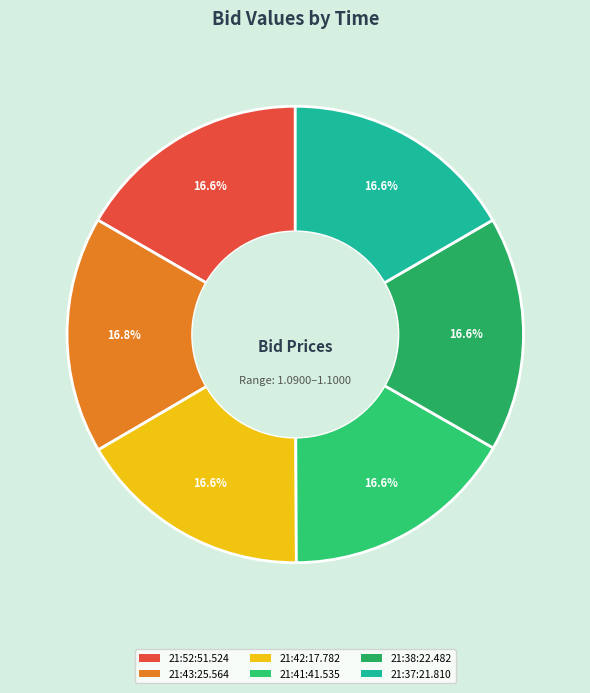

To the nearest percent, what is the combined percentage of 21:42:17.782 and 21:38:22.482?

33%